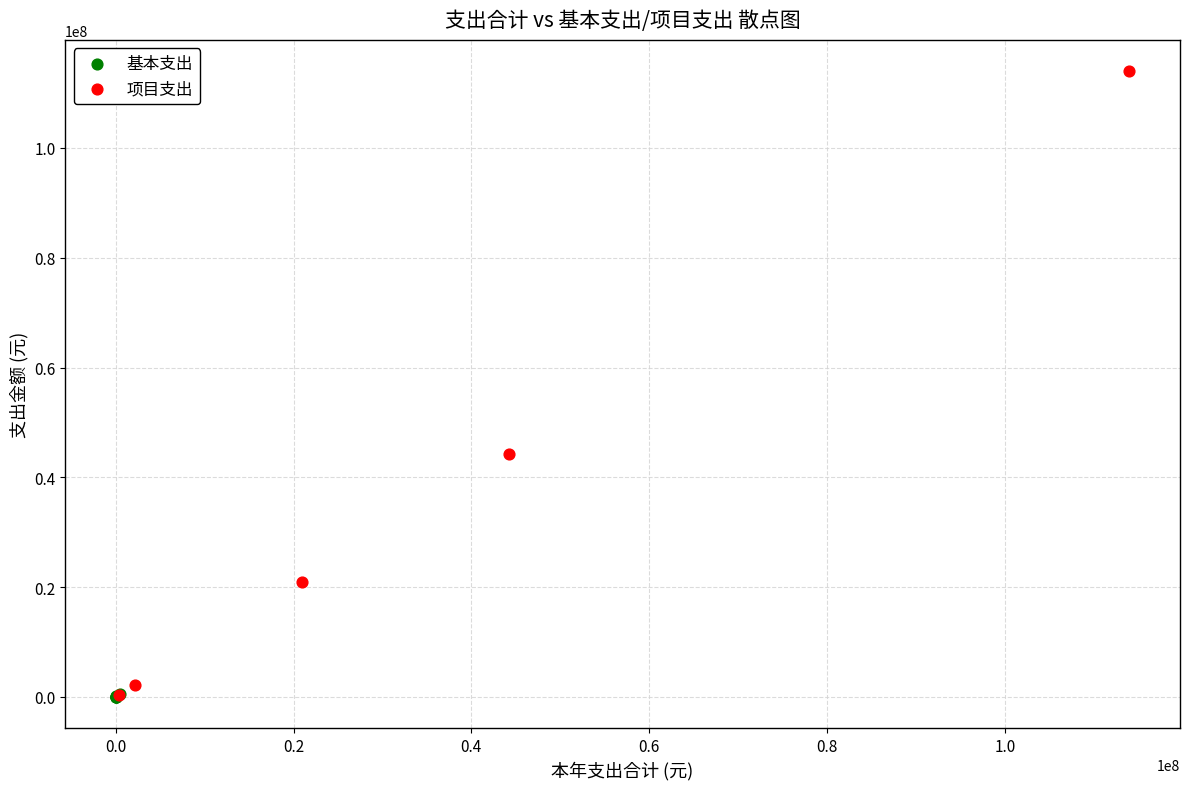

Which series has the widest spread of Y values?

项目支出